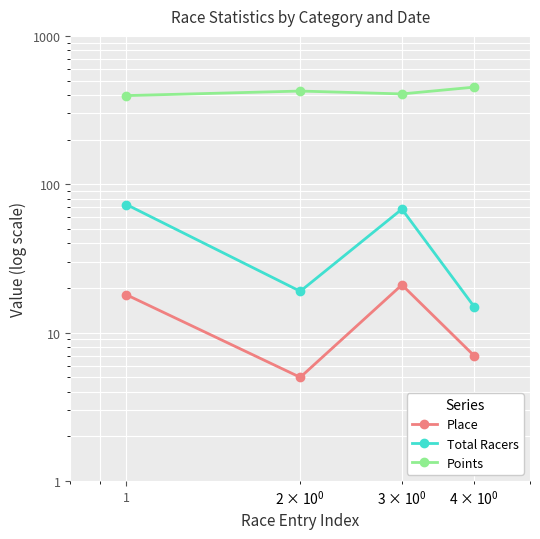

In Place, how many points are higher than both neighbors (excluding endpoints)?

1